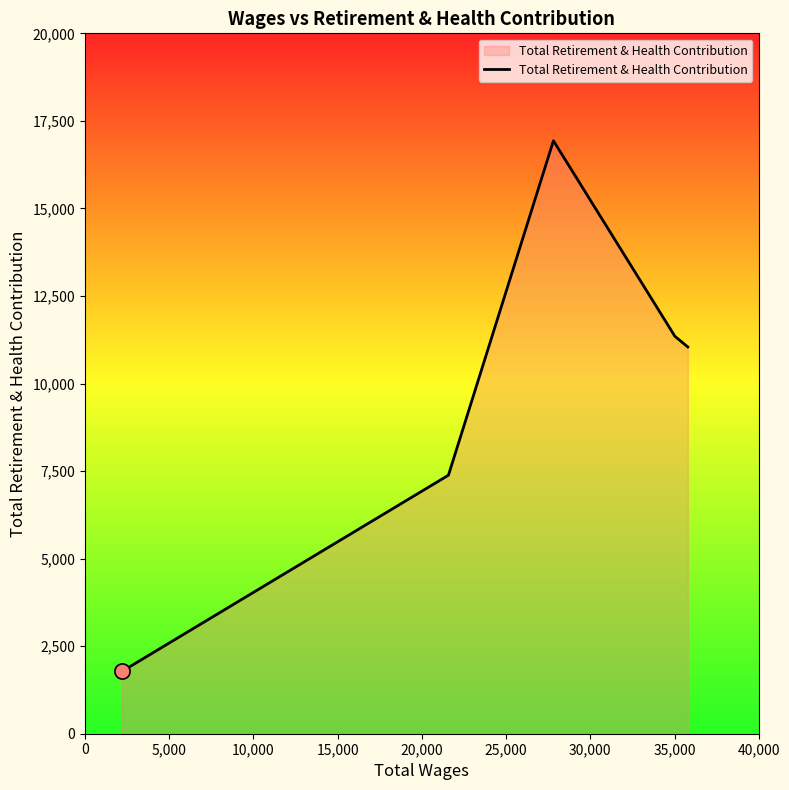

How many interior local peaks (higher than both neighbors) does the data have?

1